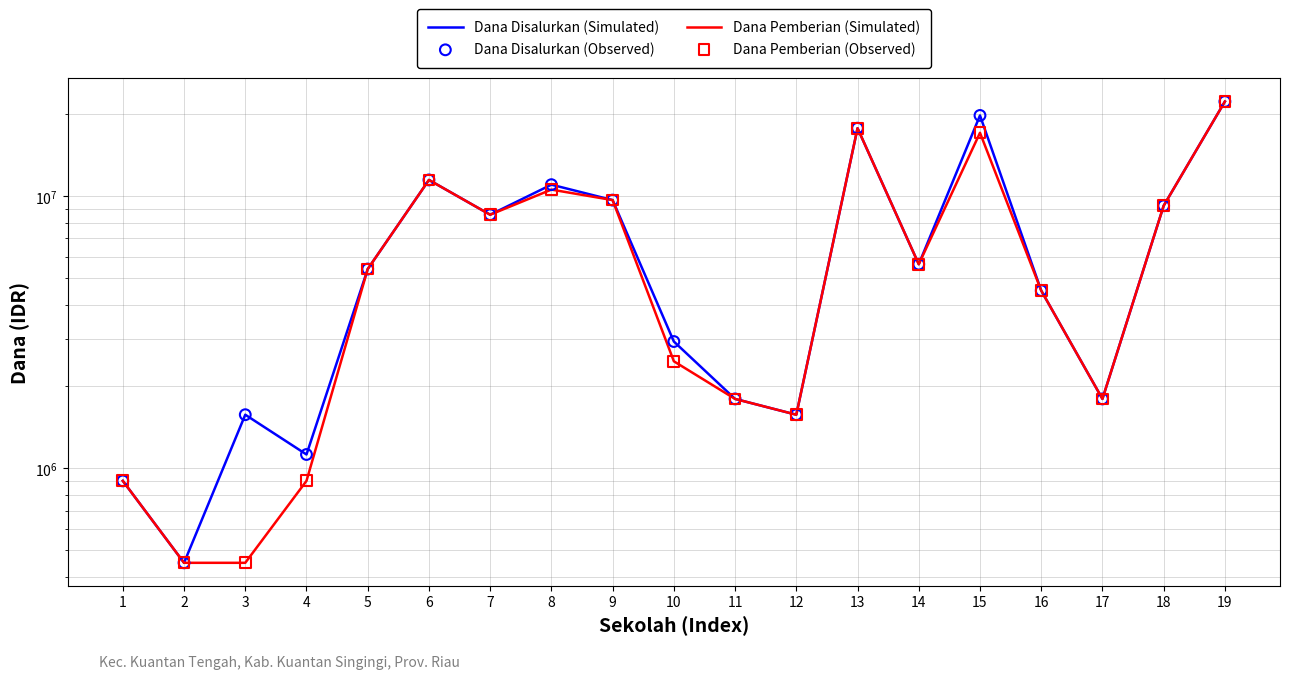

Which series has the largest Y range (max minus min)?

Dana Disalurkan (Simulated)